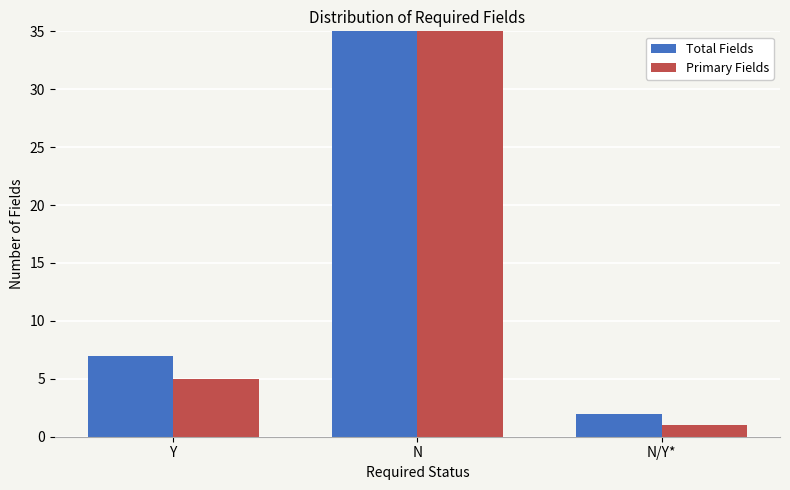

Where is Total Fields nearest to the value 22?

Y